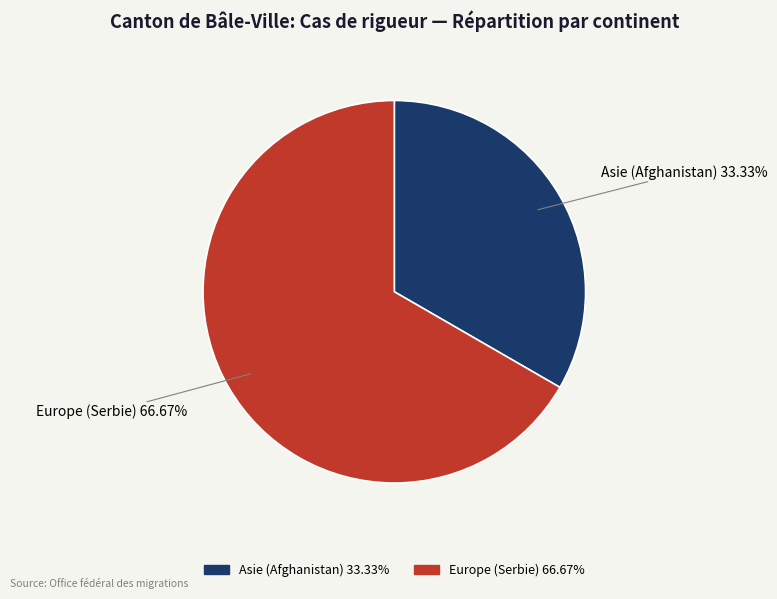

Is it true that Europe (Serbie) is 67% of the pie?

True